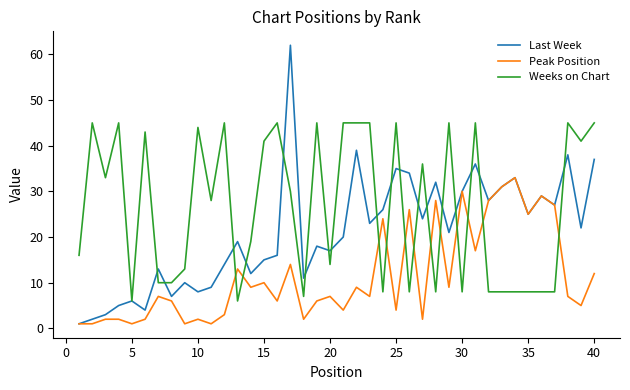

Rank the series by their maximum value, from highest to lowest.

Last Week, Weeks on Chart, Peak Position